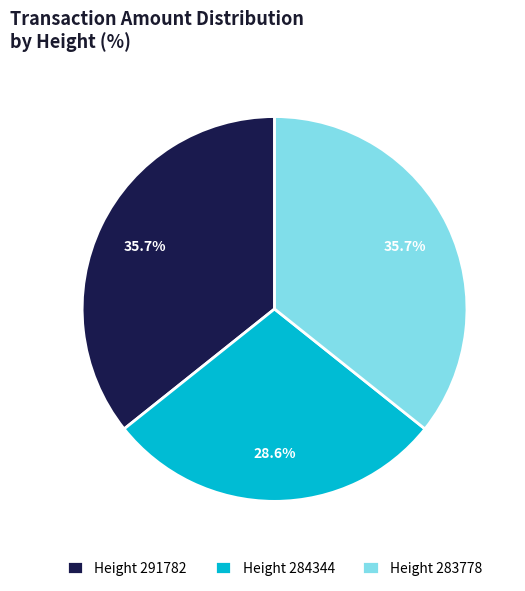

Count the number of slices in the pie.

3